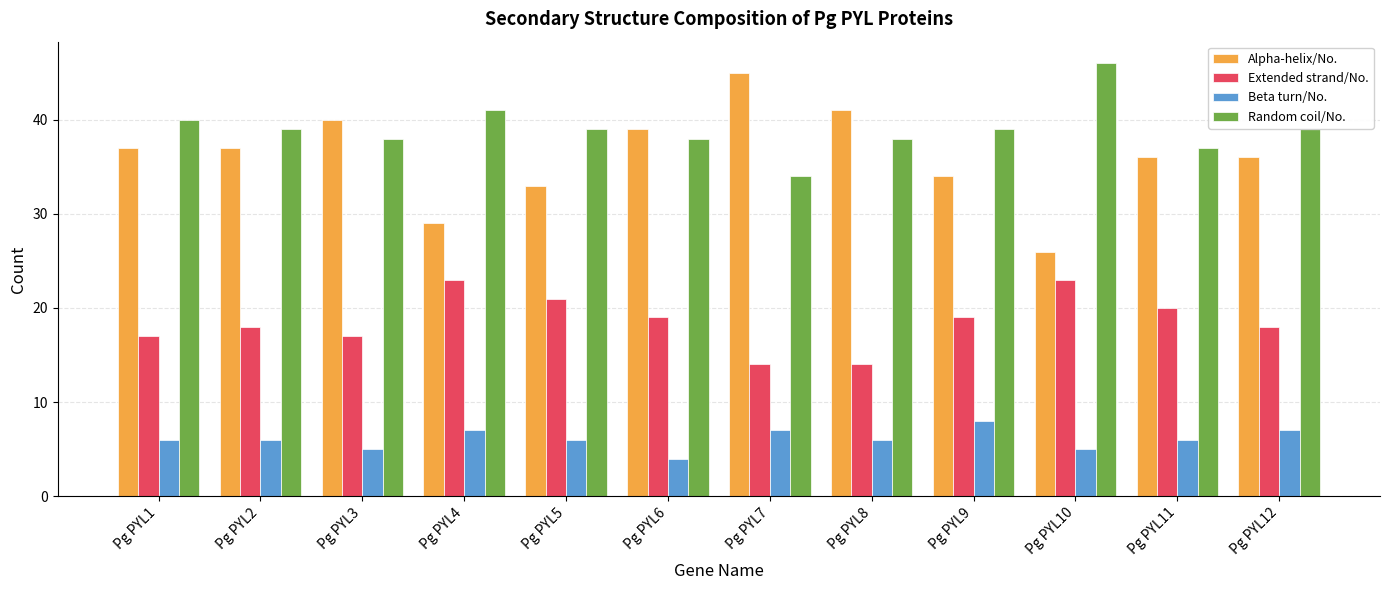

What is the difference between the highest and lowest values at Pg PYL3?

35